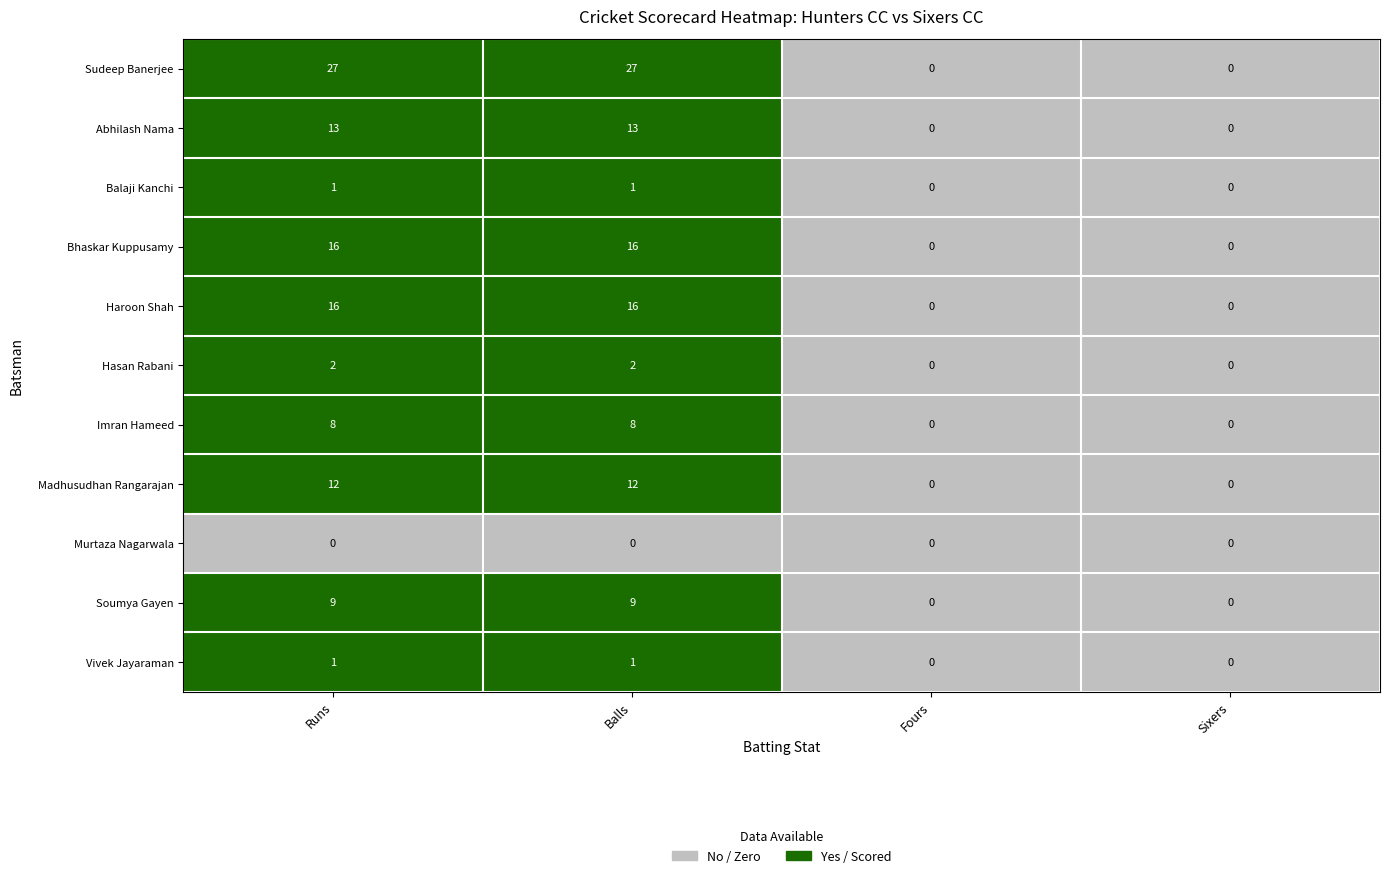

Which series has the largest total across all categories?

Sudeep Banerjee